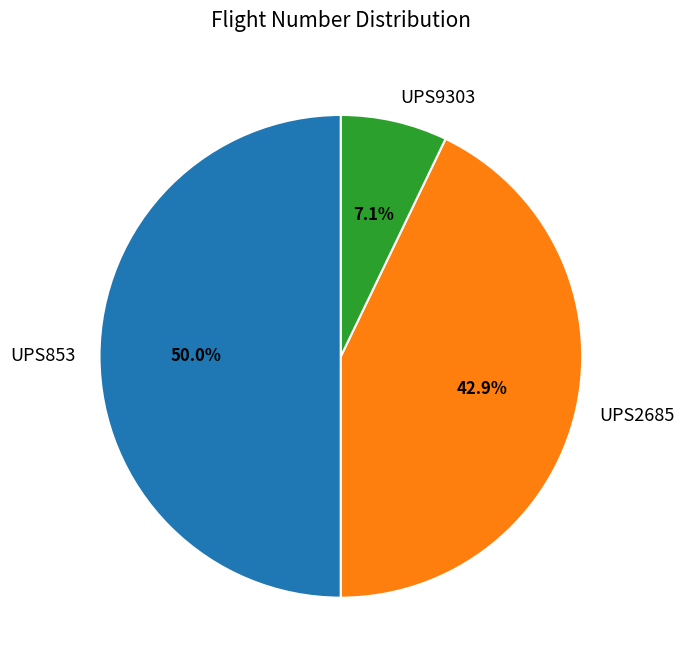

What is the smallest slice in the pie chart?

UPS9303